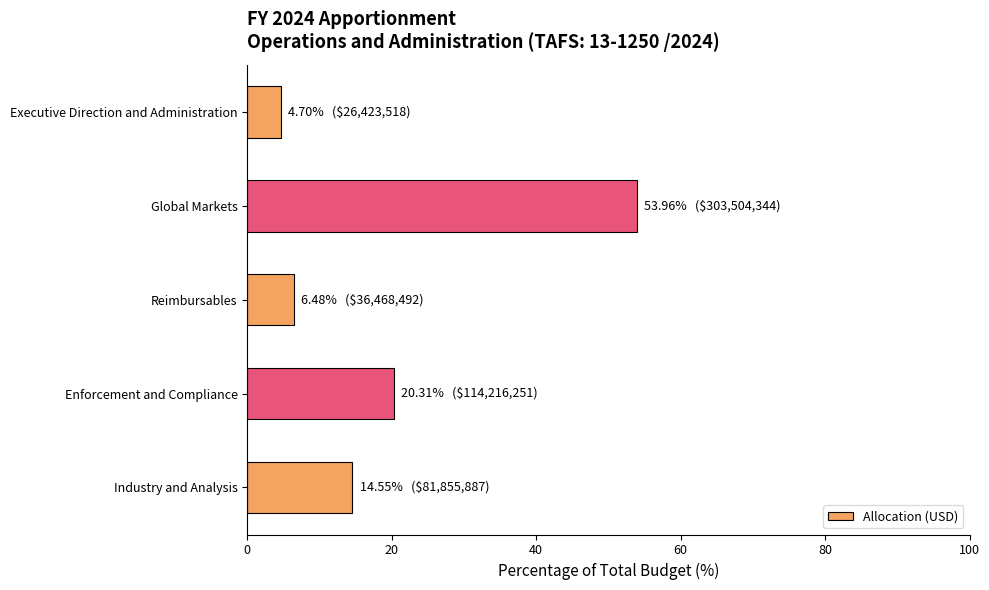

True or false: the data shows 54.0 at Global Markets.

True